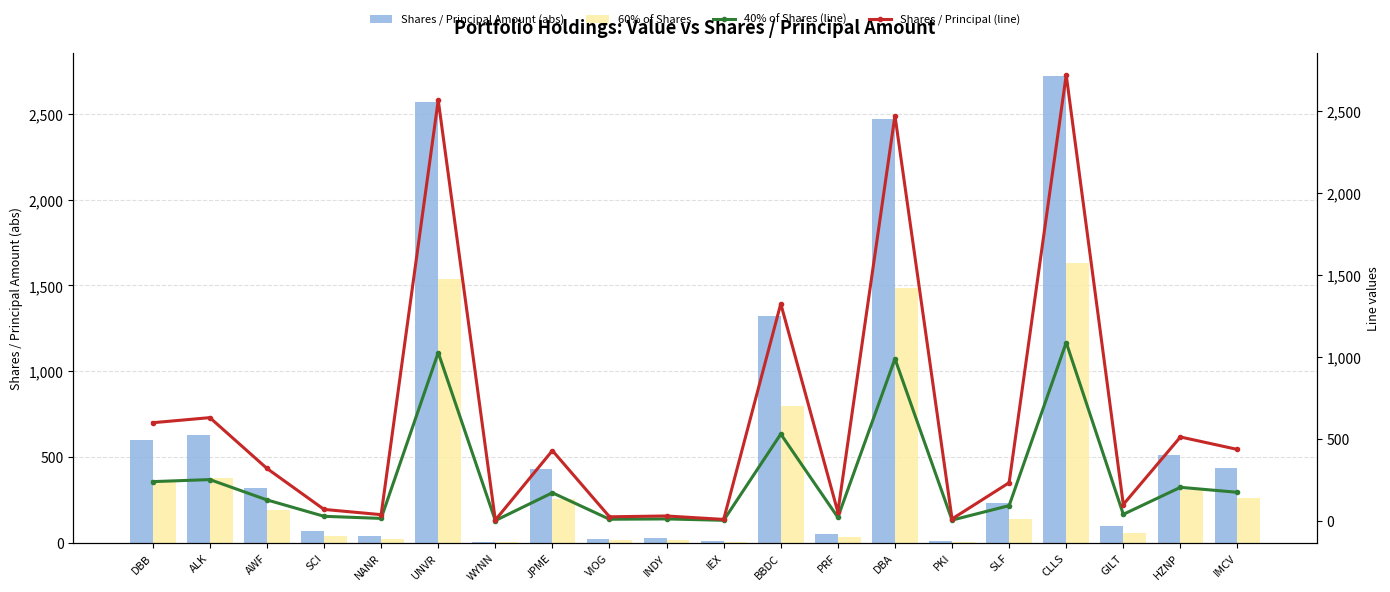

What is the total value across all series at SLF?

699.0